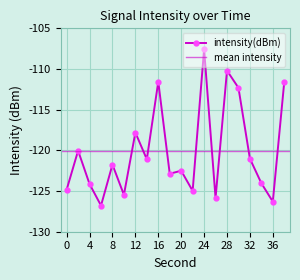

Count the number of categories in the chart.

20